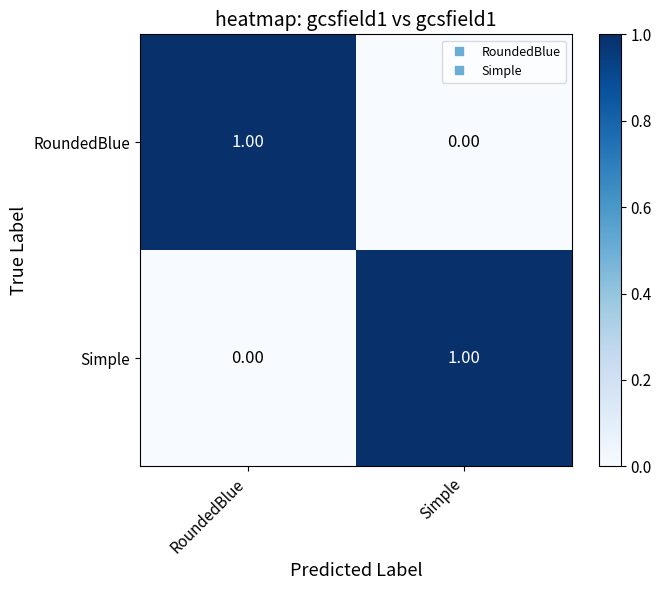

At which label does RoundedBlue reach its peak?

RoundedBlue